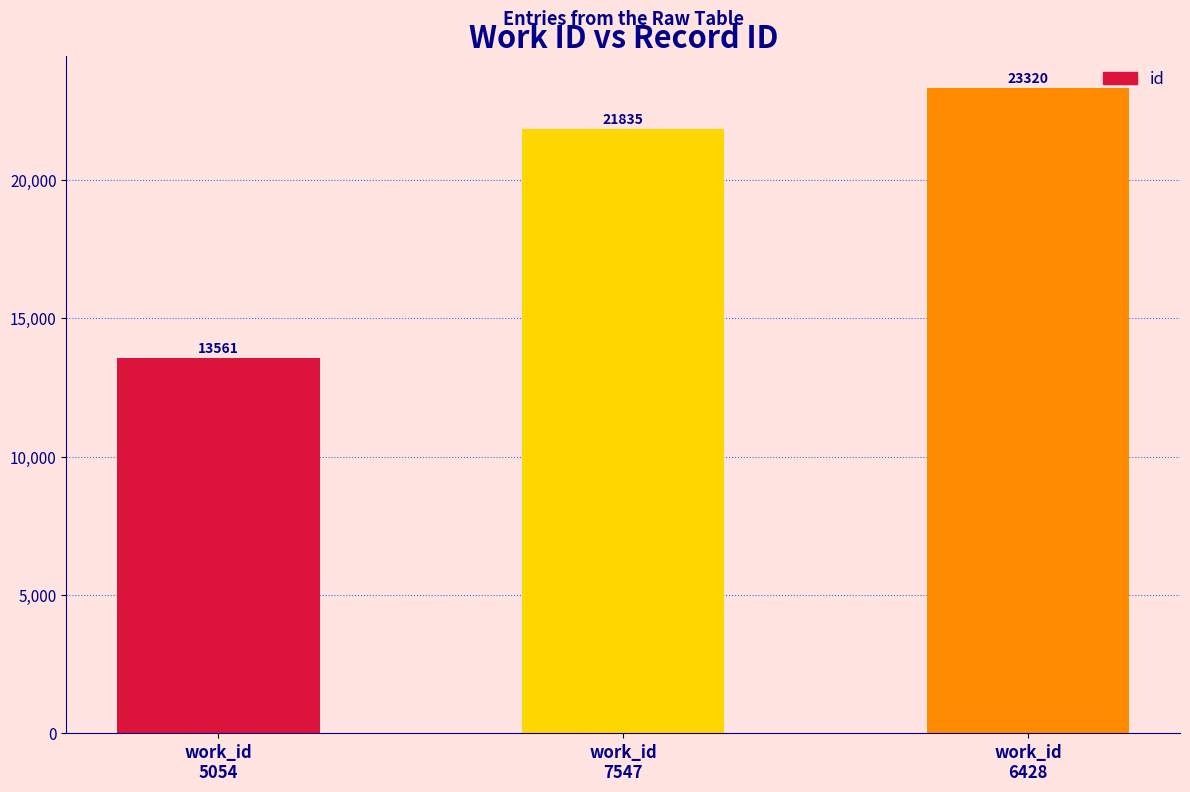

List the labels in order of value, largest first.

work_id
6428, work_id
7547, work_id
5054